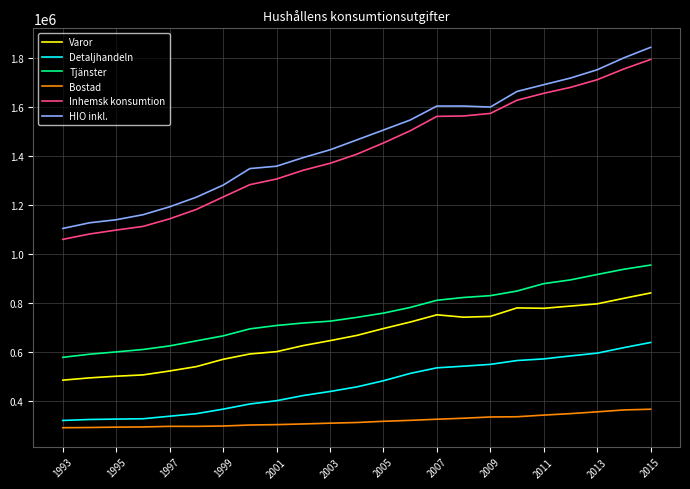

What is the maximum value for HIO inkl.?

1843816